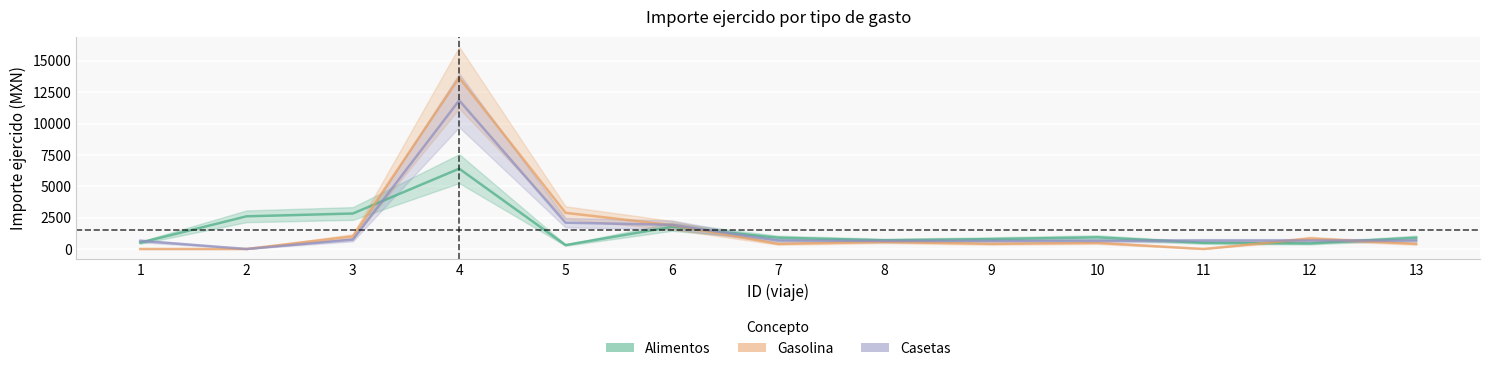

List the series in order of their overall mean, lowest first.

Alimentos, Casetas, Gasolina